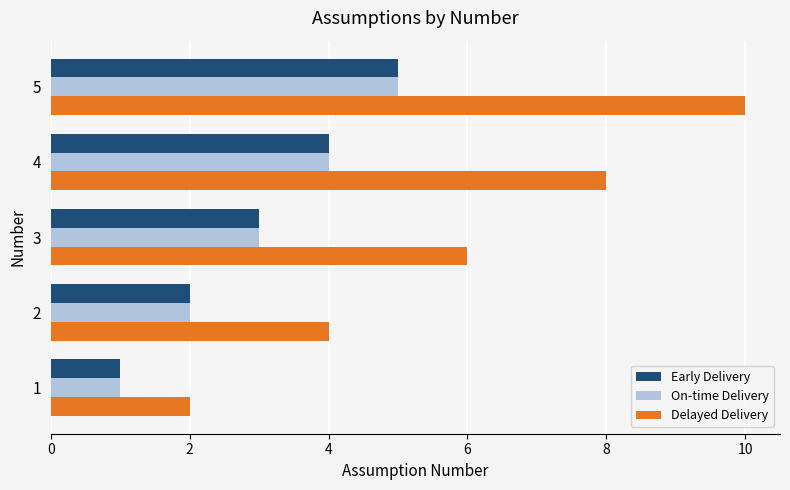

True or false: Early Delivery has a value of 1 at 2.

False